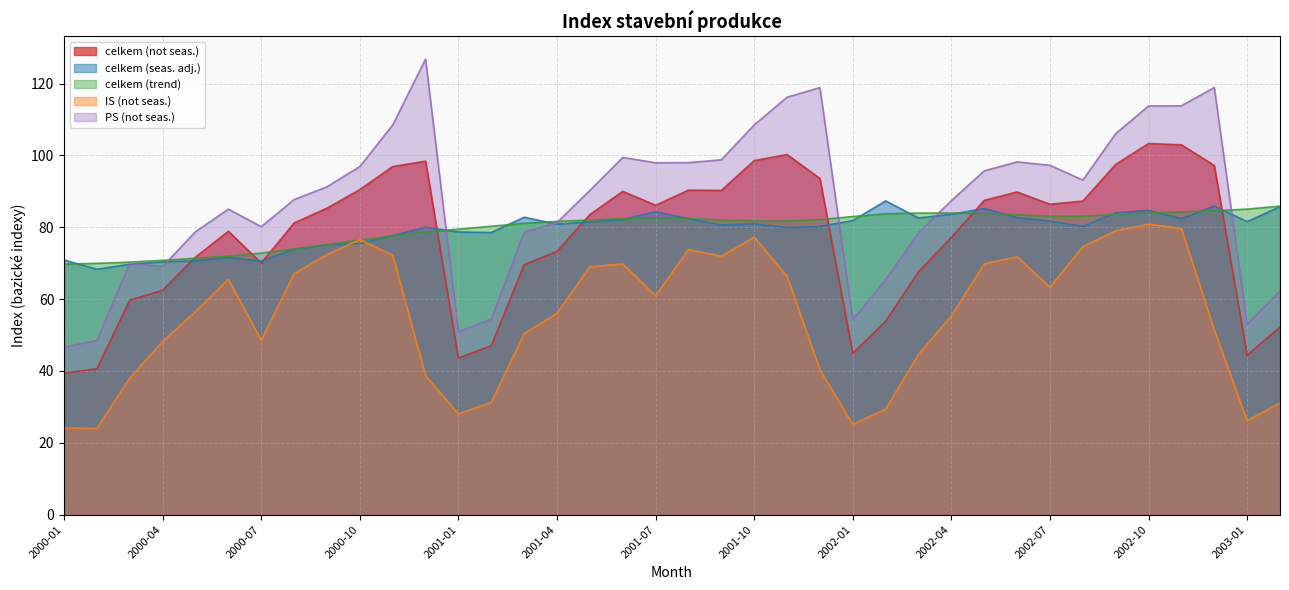

What is the maximum value shown in the chart?

126.8